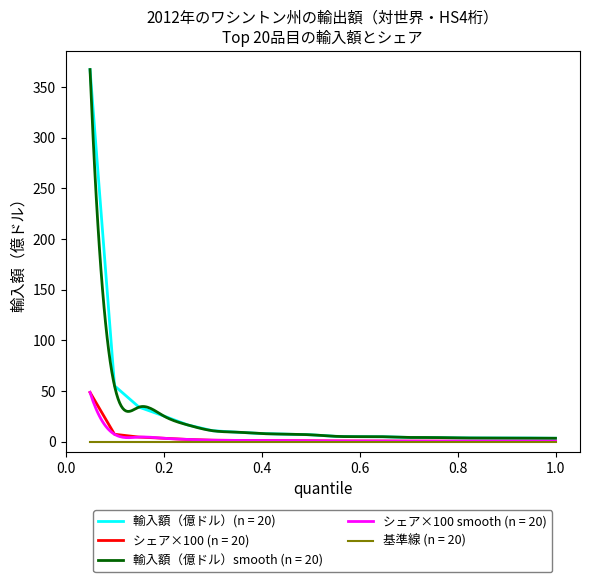

What is the highest value of the 輸入額（億ドル）(n = 20) series?

367.2